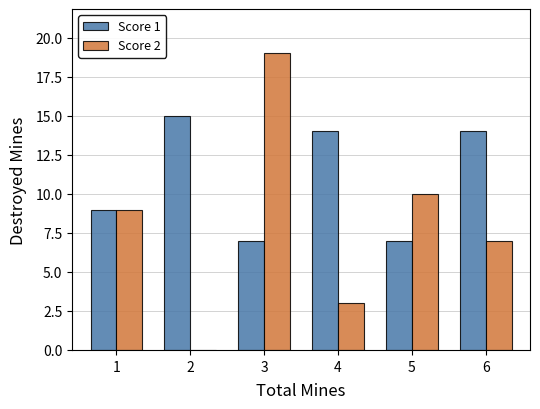

At which category is the sum across all series the highest?

3